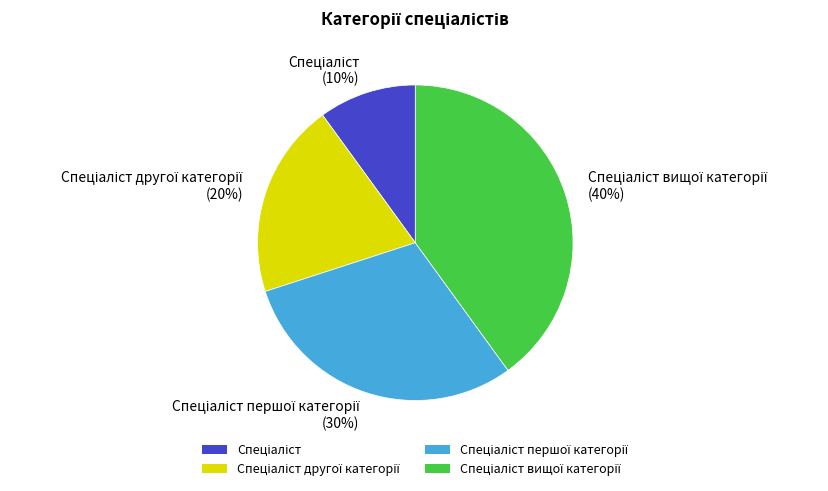

Does any single category account for the majority?

No